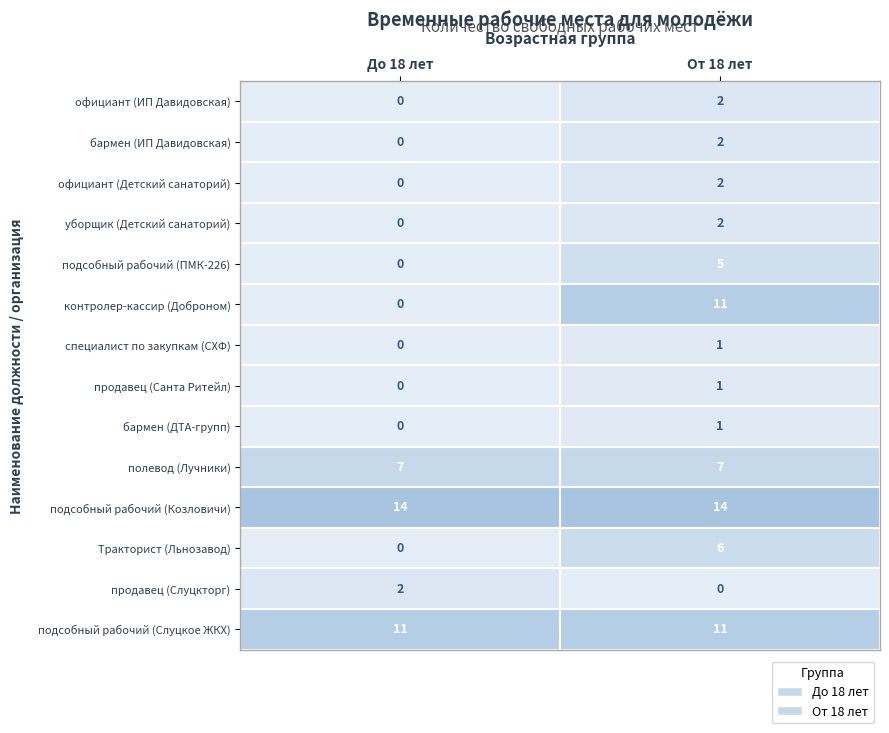

How many data points in уборщик (Детский санаторий) are less than 2?

1